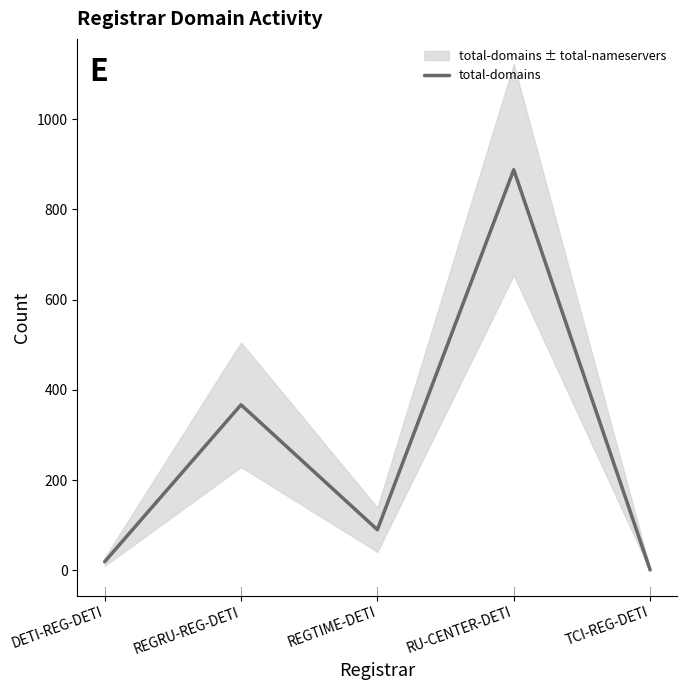

What is the greatest value displayed?

888